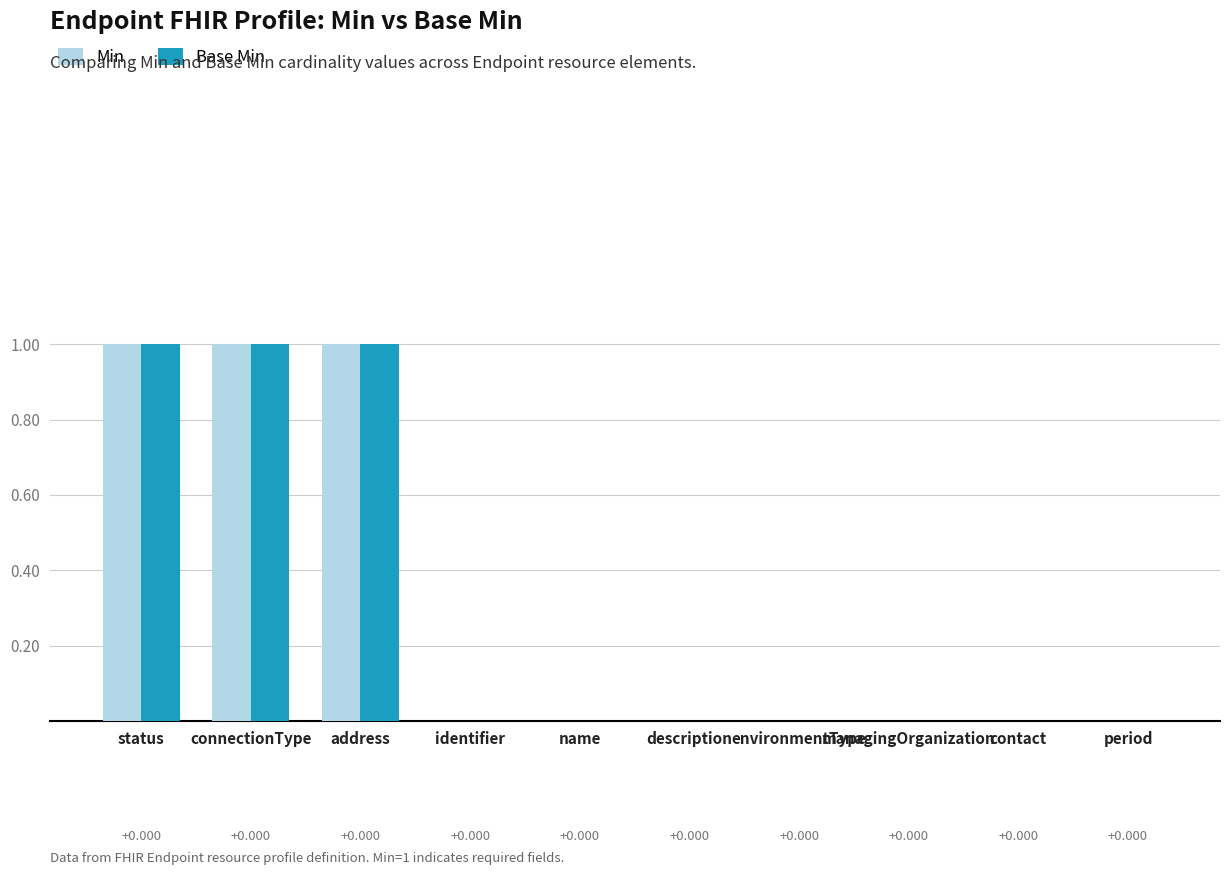

What is the greatest value displayed?

1